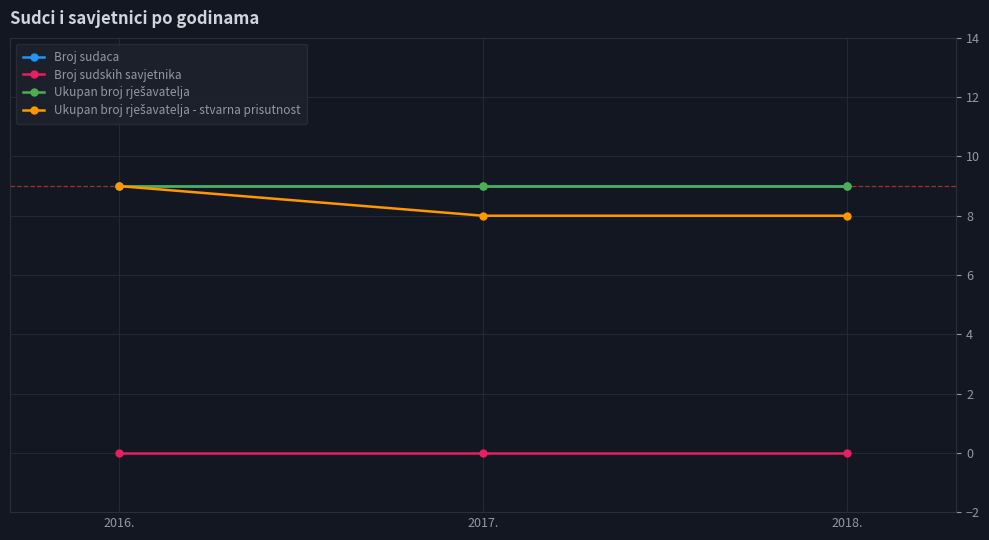

Rank the categories by Ukupan broj rješavatelja - stvarna prisutnost value from highest to lowest.

2016., 2017., 2018.